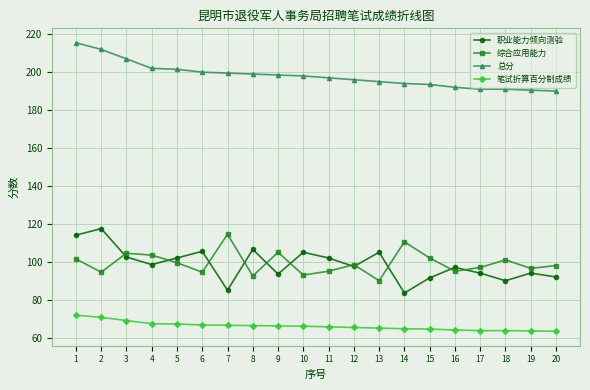

The 总分 series shows 212.0 at 2. True or false?

True